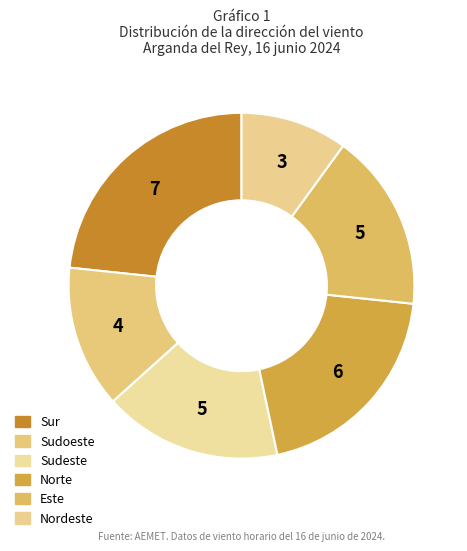

How many slices are in this pie chart?

6